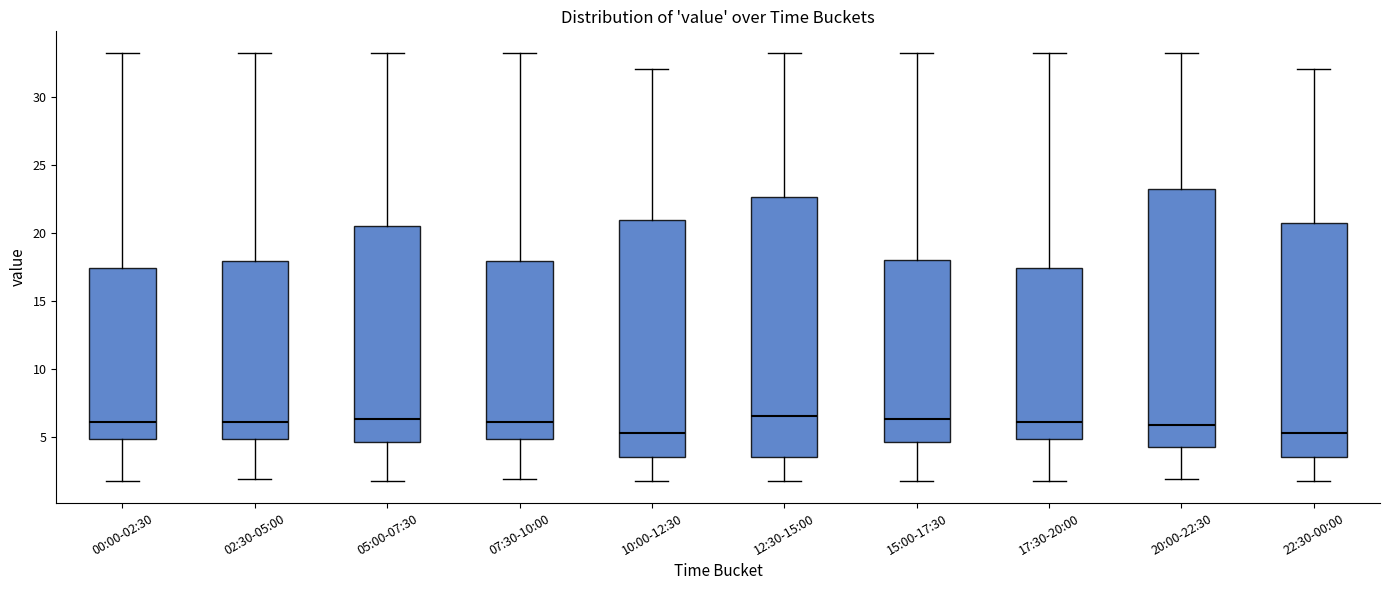

Reading left to right, transcribe this box plot: for each box, give where its median line is, the range the box spans, and where its two whiskers end, as read against the y-axis. The values are not printed on the chart, so give them approximately, as read against the axis.

00:00-02:30: median 6.0, box 5.0 to 17.5, whiskers 1.5 to 33.0
02:30-05:00: median 6.0, box 5.0 to 18.0, whiskers 2.0 to 33.0
05:00-07:30: median 6.5, box 4.5 to 20.5, whiskers 1.5 to 33.0
07:30-10:00: median 6.0, box 5.0 to 18.0, whiskers 2.0 to 33.0
10:00-12:30: median 5.5, box 3.5 to 21.0, whiskers 1.5 to 32.0
12:30-15:00: median 6.5, box 3.5 to 22.5, whiskers 1.5 to 33.0
15:00-17:30: median 6.5, box 4.5 to 18.0, whiskers 1.5 to 33.0
17:30-20:00: median 6.0, box 5.0 to 17.5, whiskers 1.5 to 33.0
20:00-22:30: median 6.0, box 4.5 to 23.0, whiskers 2.0 to 33.0
22:30-00:00: median 5.5, box 3.5 to 20.5, whiskers 1.5 to 32.0